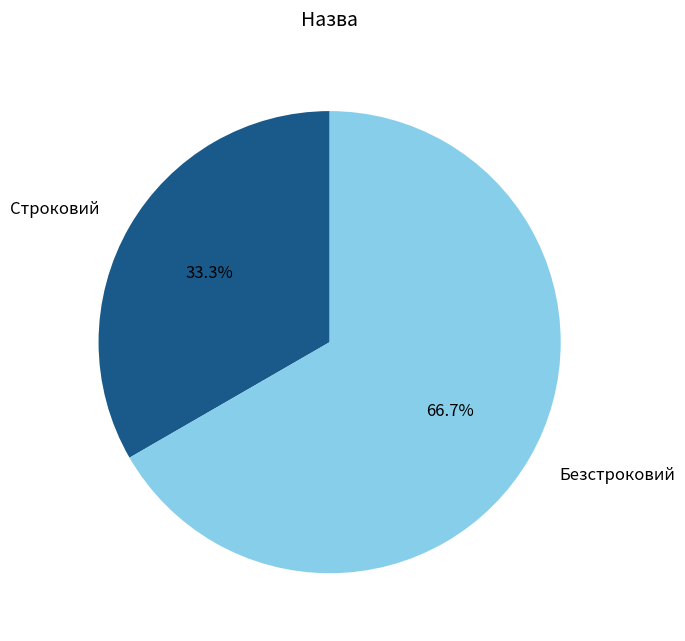

How many segments does this pie chart have?

2